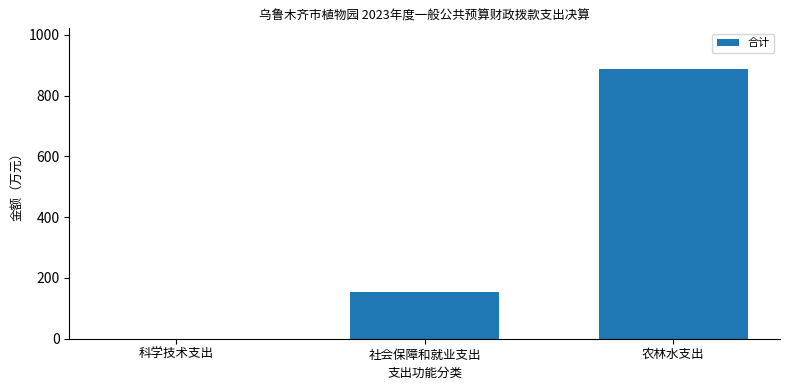

Reading left to right, transcribe all the data shown in this chart.

0.3	153.9	887.9